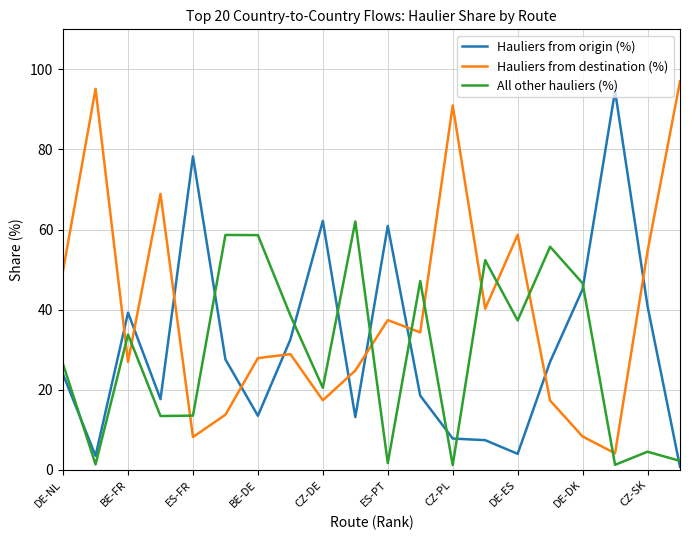

Rank the series by their maximum value, from lowest to highest.

All other hauliers (%), Hauliers from origin (%), Hauliers from destination (%)